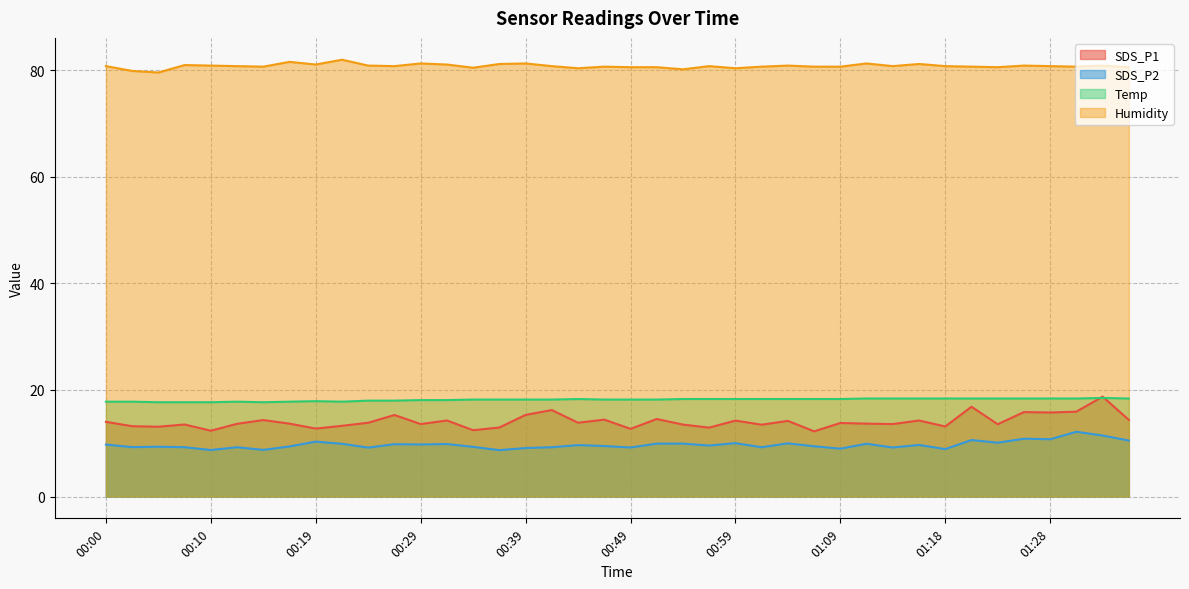

True or false: SDS_P2 and SDS_P1 cross at least once.

False